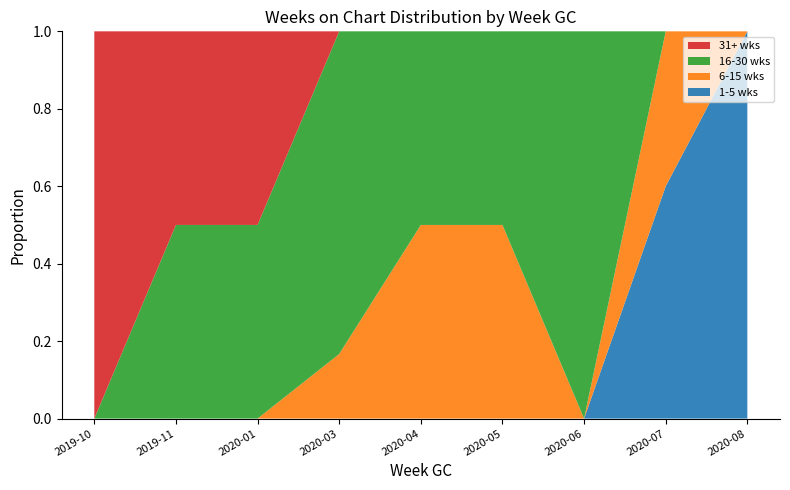

Is it true that 1-5 wks equals 0.6 at 2020-07?

True